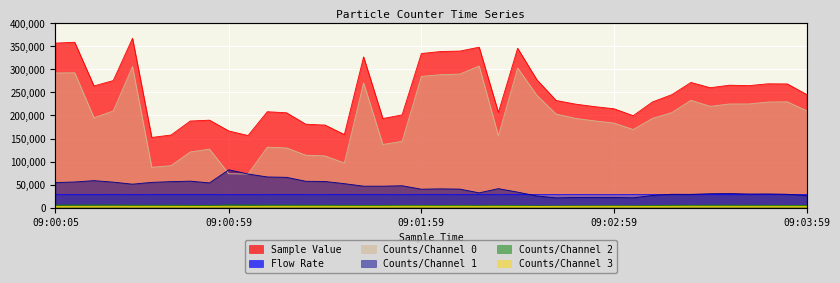

List the labels in order of Counts/Channel 1 value, largest first.

09:00:59, 09:01:05, 09:01:11, 09:01:17, 09:00:17, 09:00:47, 09:01:23, 09:01:29, 09:00:41, 09:00:11, 09:00:23, 09:00:35, 09:00:05, 09:00:53, 09:01:35, 09:00:29, 09:01:53, 09:01:41, 09:01:47, 09:02:23, 09:02:05, 09:02:11, 09:01:59, 09:02:29, 09:02:17, 09:03:35, 09:03:29, 09:03:47, 09:03:41, 09:03:53, 09:03:17, 09:03:23, 09:03:11, 09:03:59, 09:02:35, 09:02:53, 09:02:47, 09:02:59, 09:03:05, 09:02:41